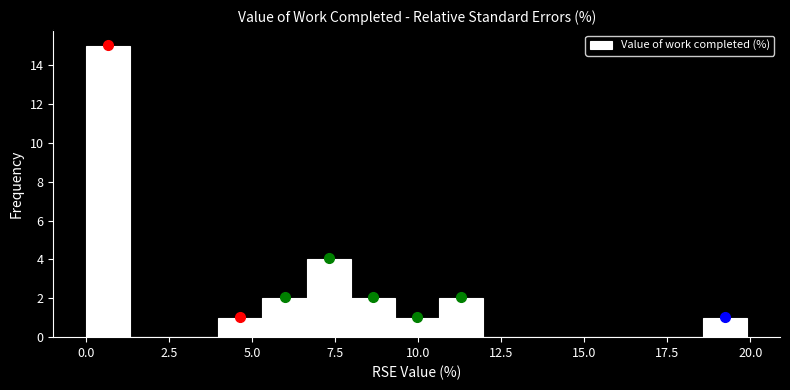

Read against the x-axis, roughly where is the centre of the tallest bar?

0.5